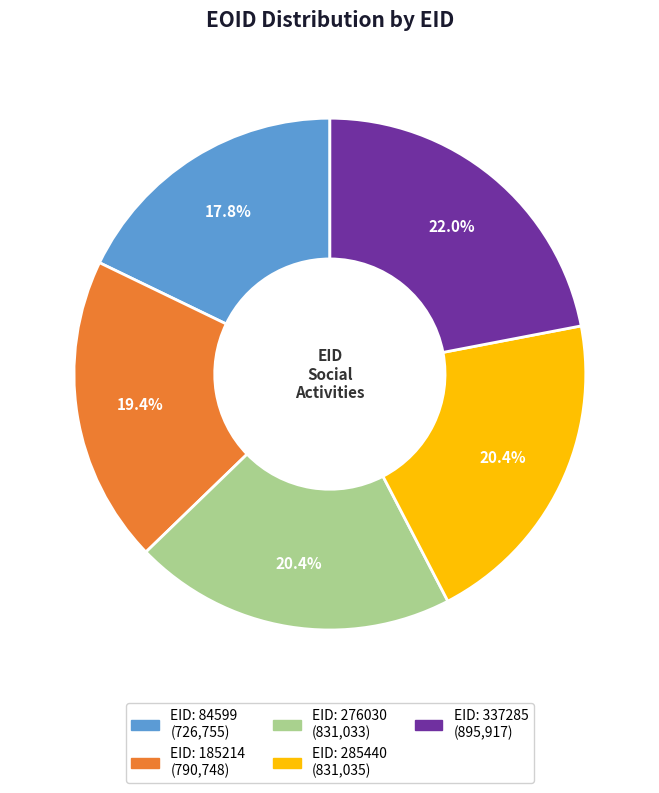

How many segments does this pie chart have?

5